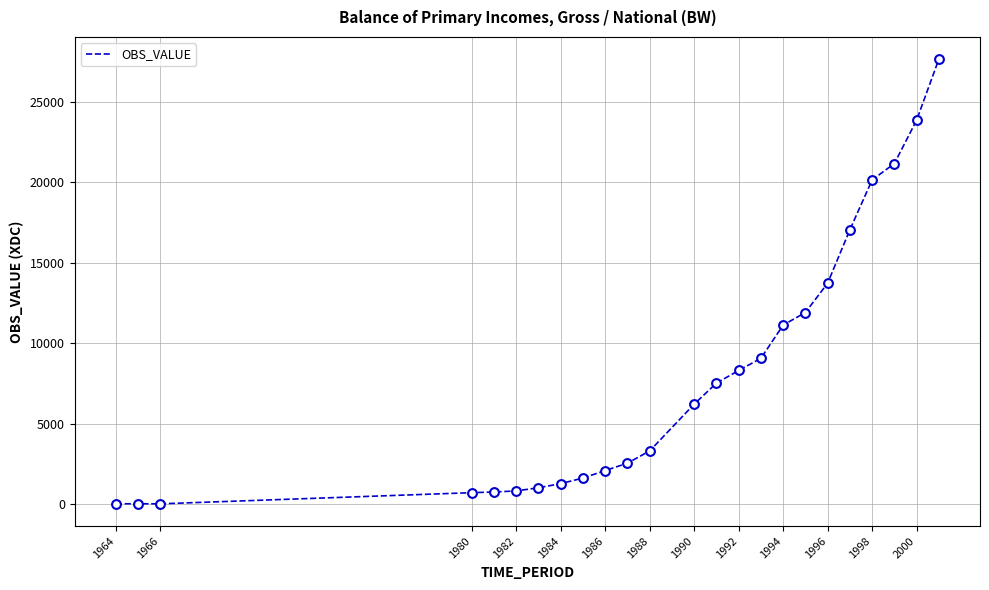

What is the difference between the maximum and minimum values?

27620.4